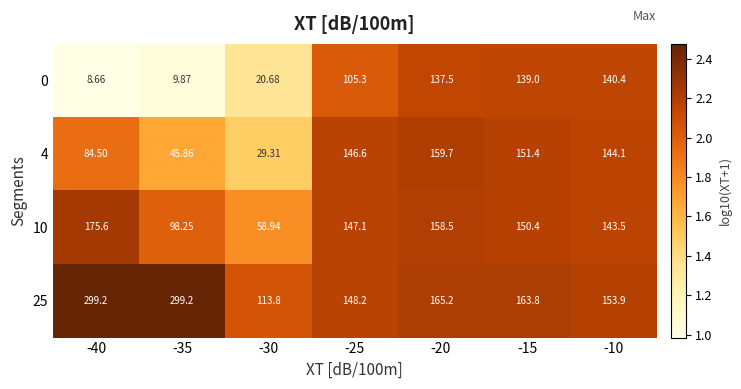

Is the value of 10 at -25 greater than the value of 25 at -15?

No